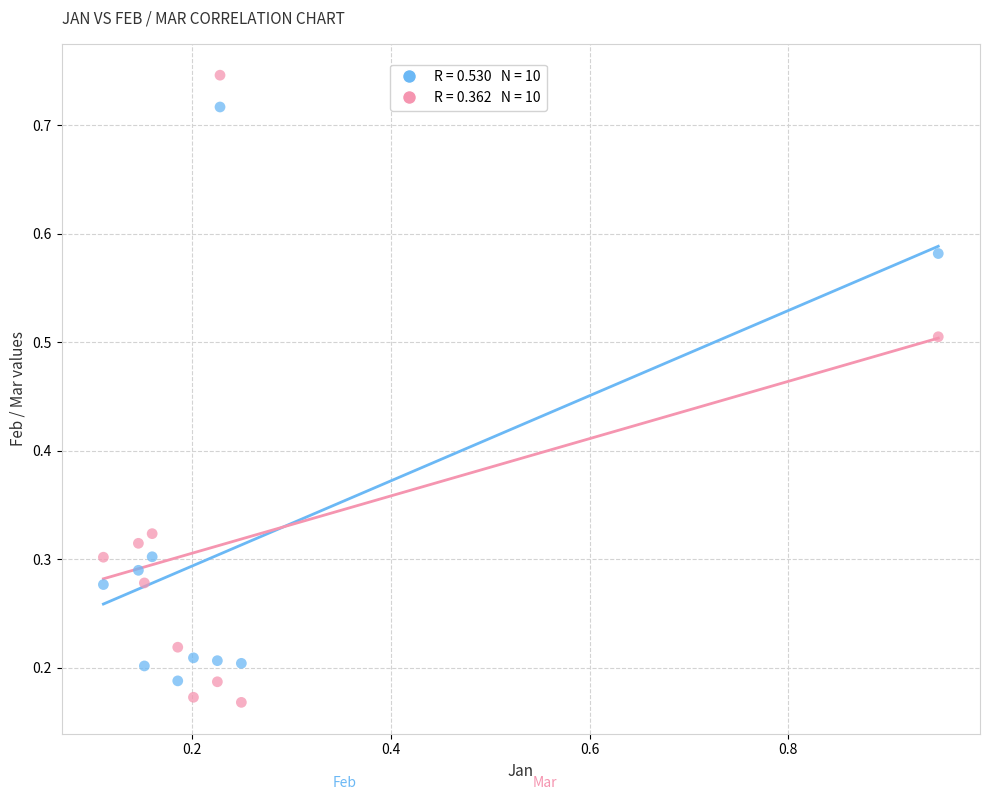

Across all data points, what is the range of X values (max minus min)?

0.8